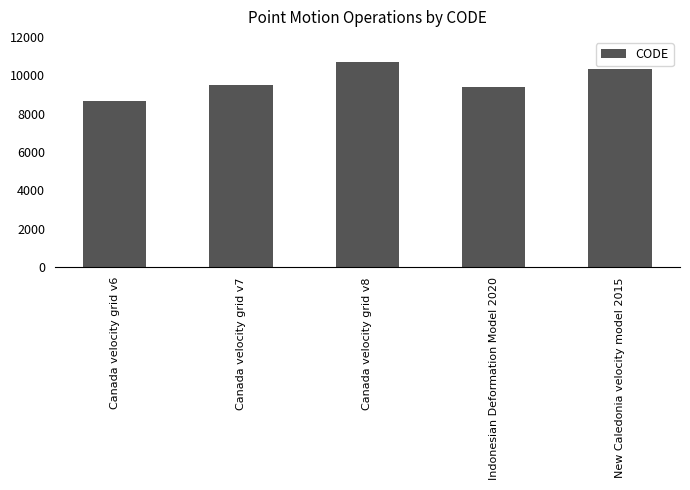

What is the sum of the values at New Caledonia velocity model 2015 and Canada velocity grid v7?

19806